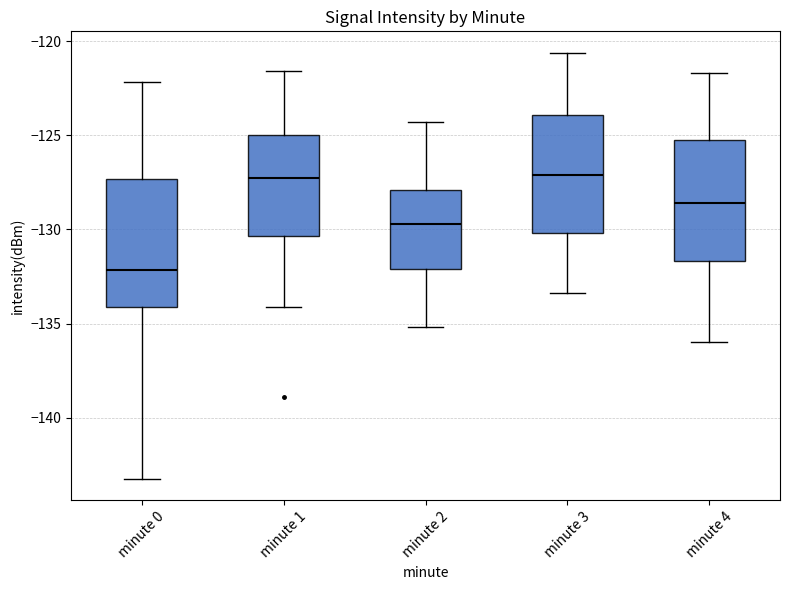

Where does the upper whisker of the box for minute 1 end on the y-axis? The values are not printed on the chart, so give them approximately, as read against the axis.

-121.5